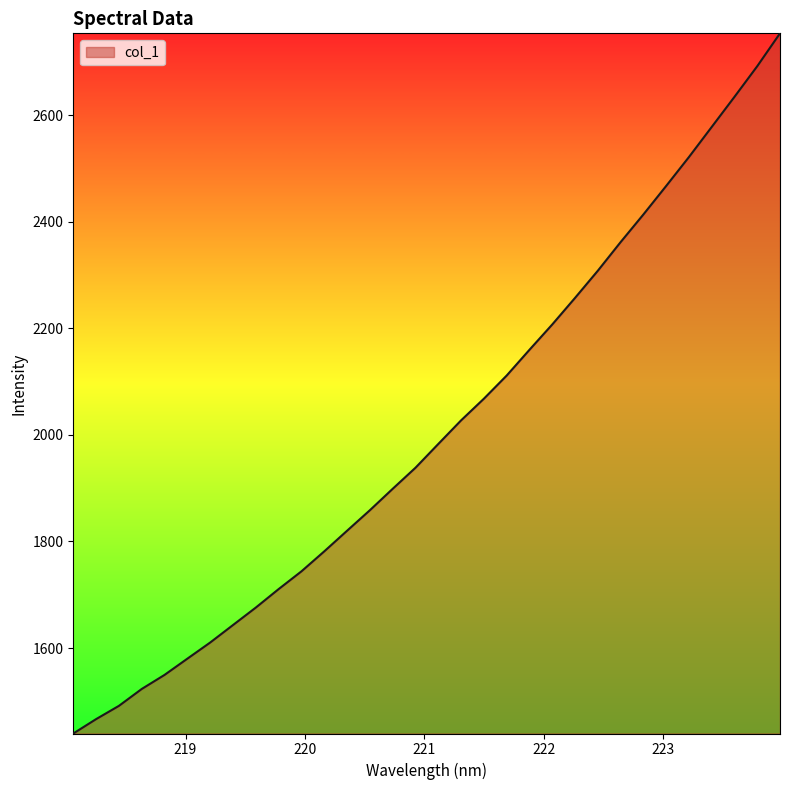

What is the maximum value shown in the chart?

2753.5